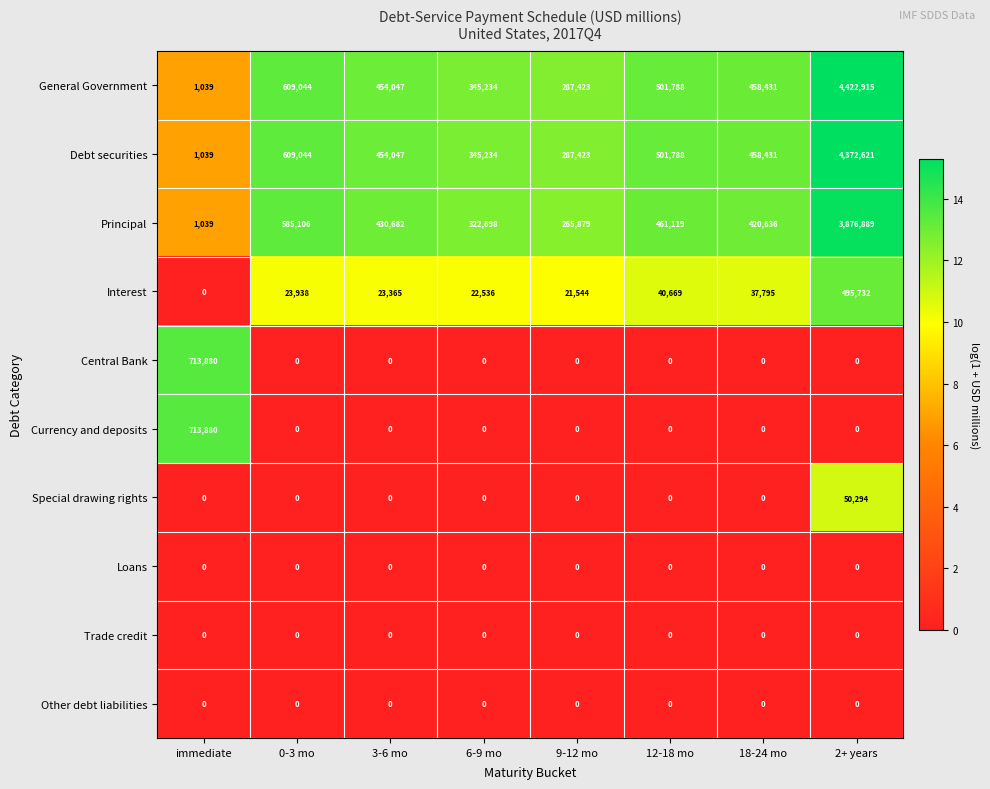

The value of Other debt liabilities at 2+ years is 0. True or false?

True